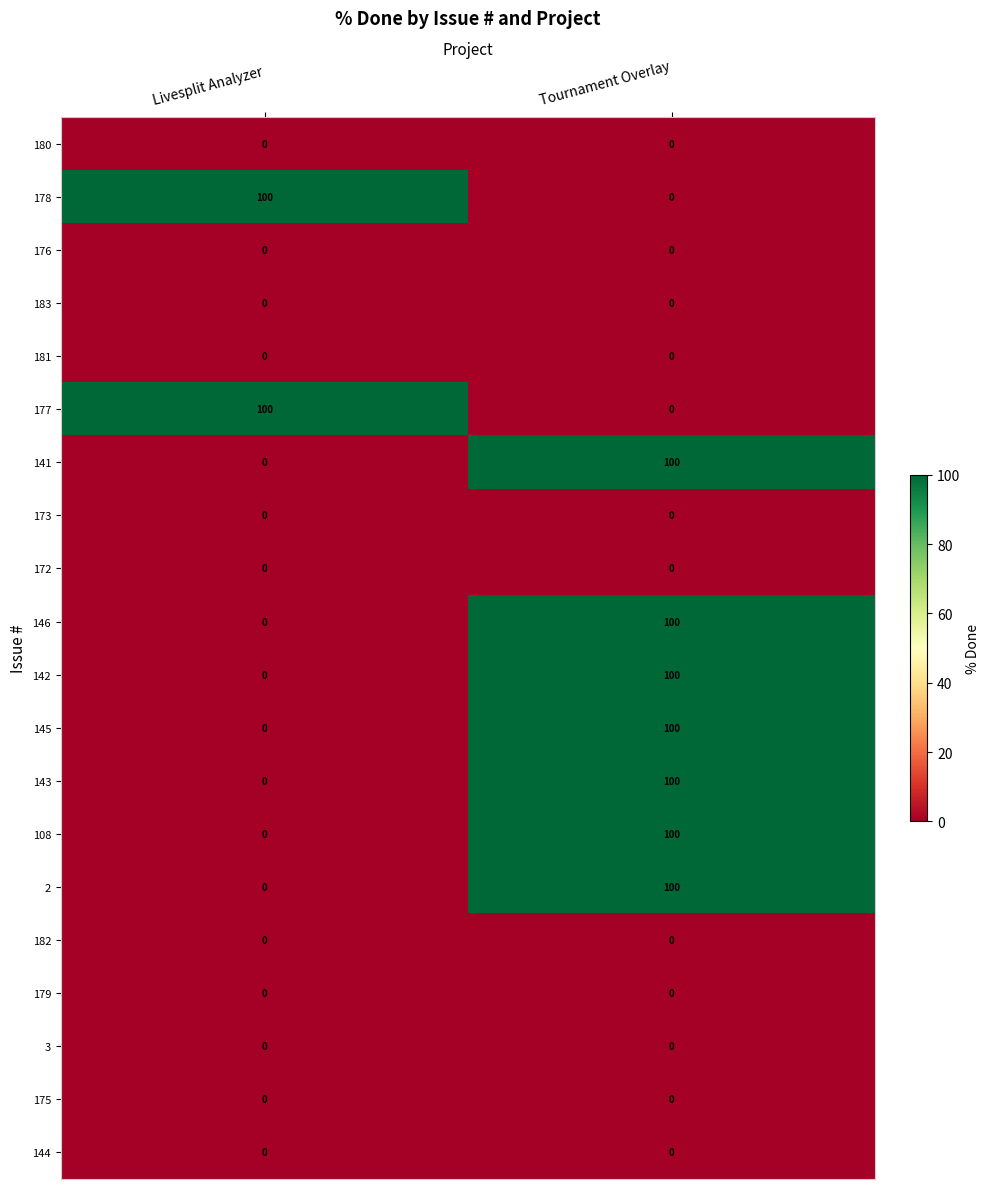

What is the sum of the 143 values at Tournament Overlay and Livesplit Analyzer?

100